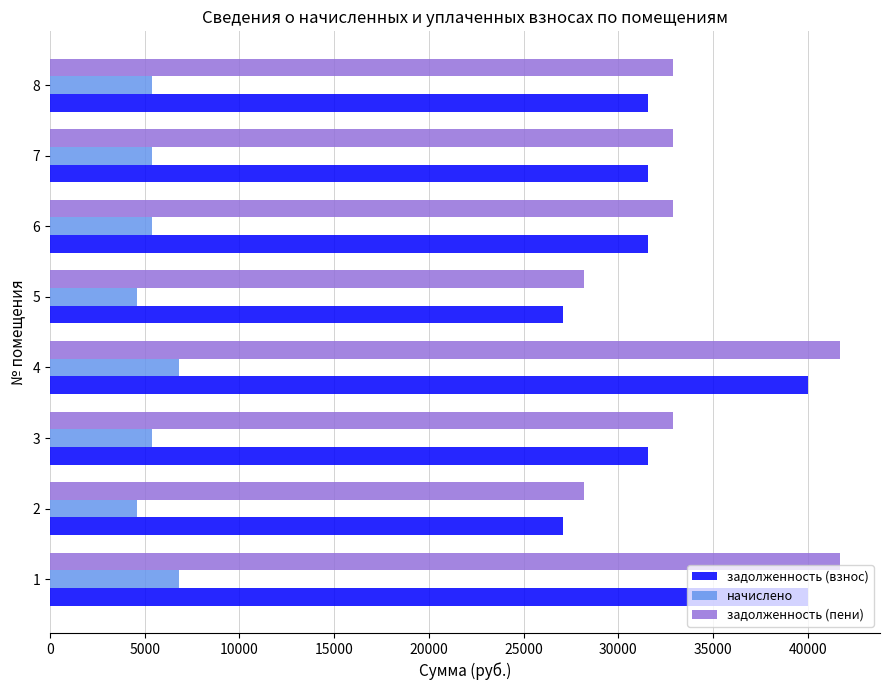

The value of задолженность (взнос) at 3 is 52736.3. True or false?

False